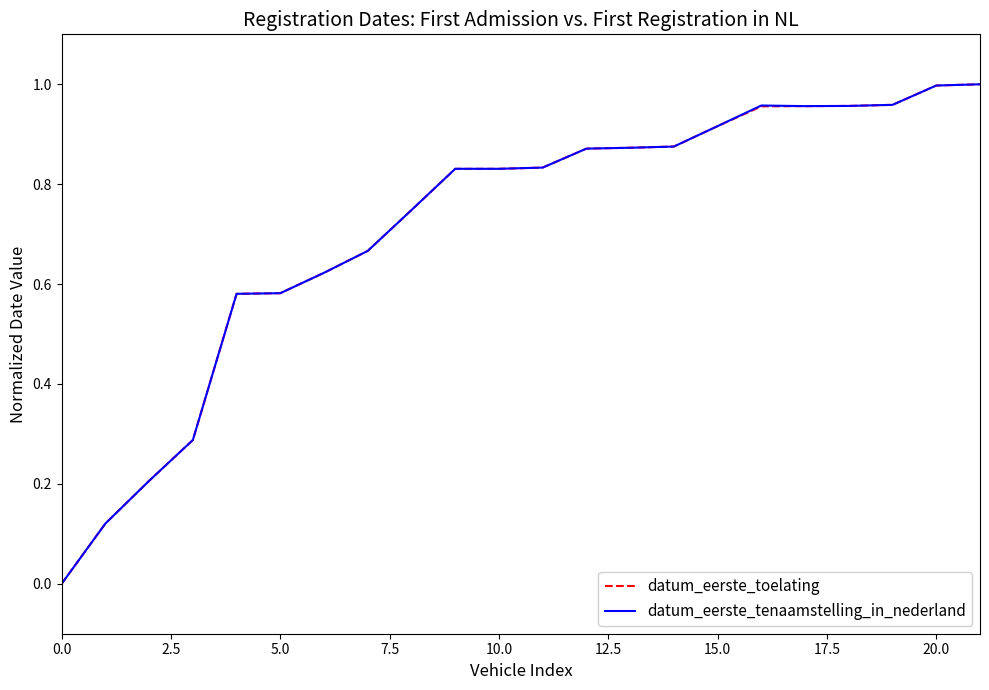

Which series has the widest spread of values?

datum_eerste_toelating